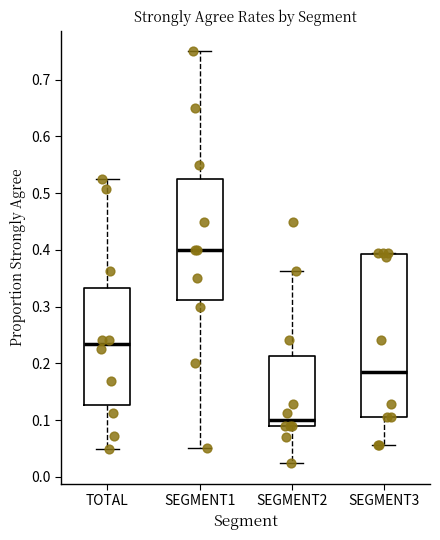

Where does the upper whisker of the box for SEGMENT1 end on the y-axis? The values are not printed on the chart, so give them approximately, as read against the axis.

0.75